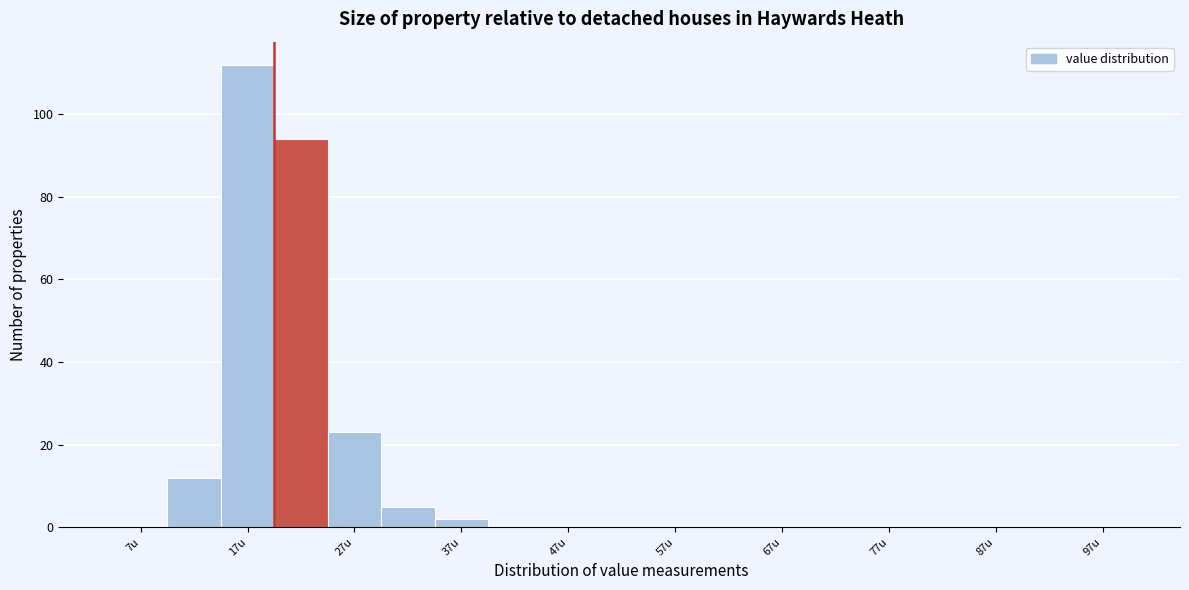

How tall is the bar that spans 25 to 30 on the x-axis? The values are not printed on the chart, so give them approximately, as read against the axis.

24